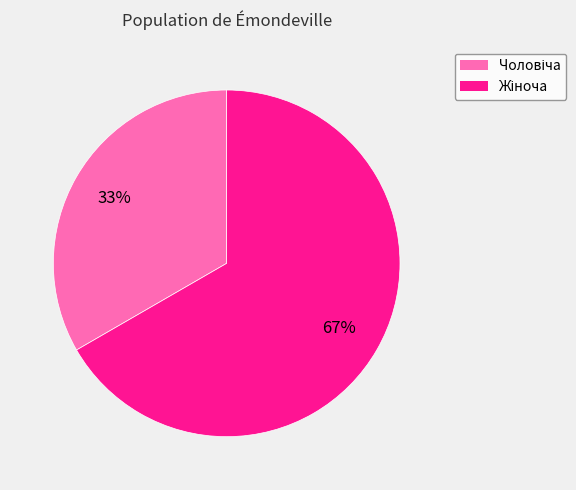

To the nearest percent, what is the average slice percentage?

50%